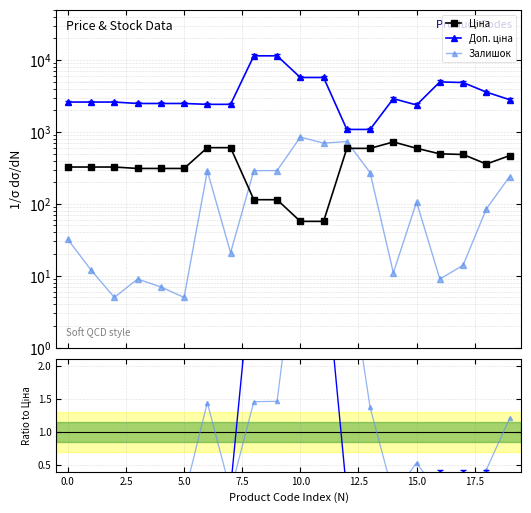

Is the value of Доп. ціна at 12 greater than the value of Залишок (norm) at 15?

Yes